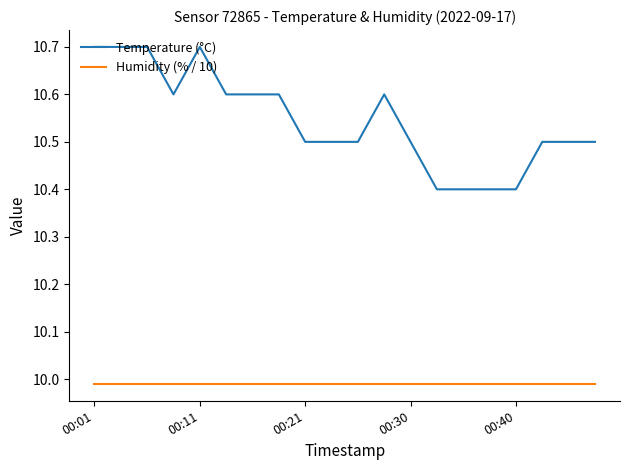

True or false: Temperature (°C) and Humidity (% / 10) intersect in this chart.

False